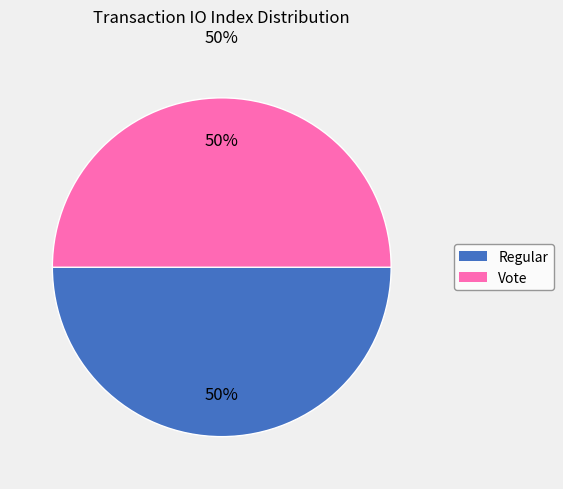

To the nearest percent, what is the average slice percentage?

50%